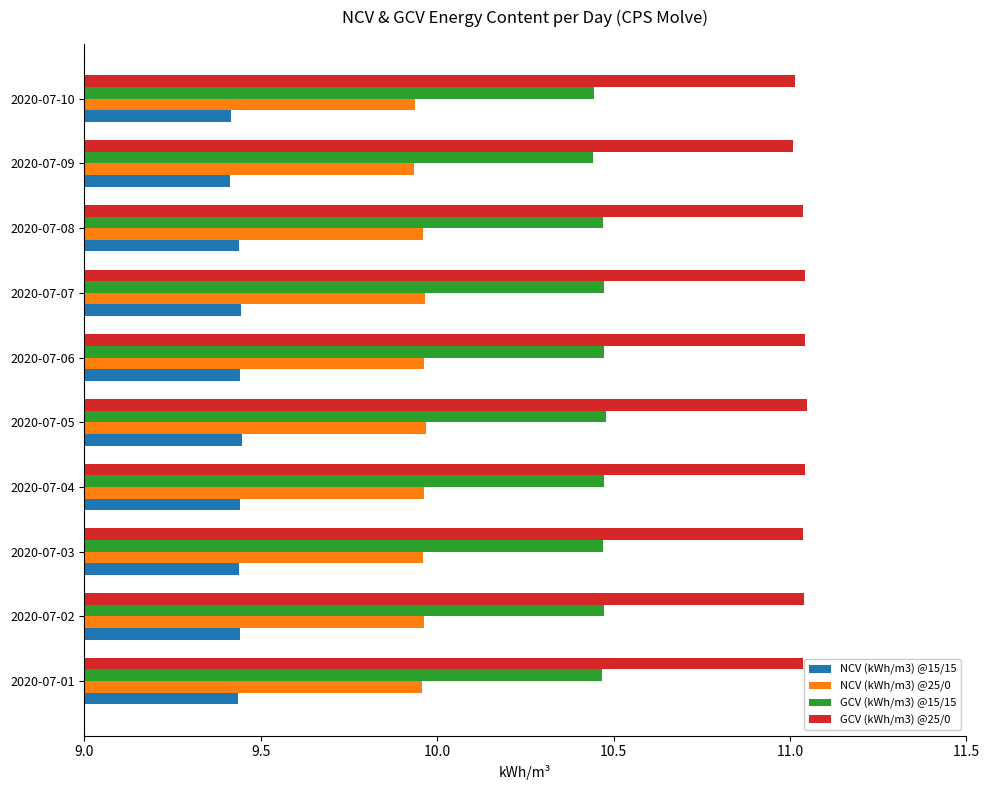

True or false: GCV (kWh/m3) @25/0 has a value of 11.0 at 2020-07-10.

True